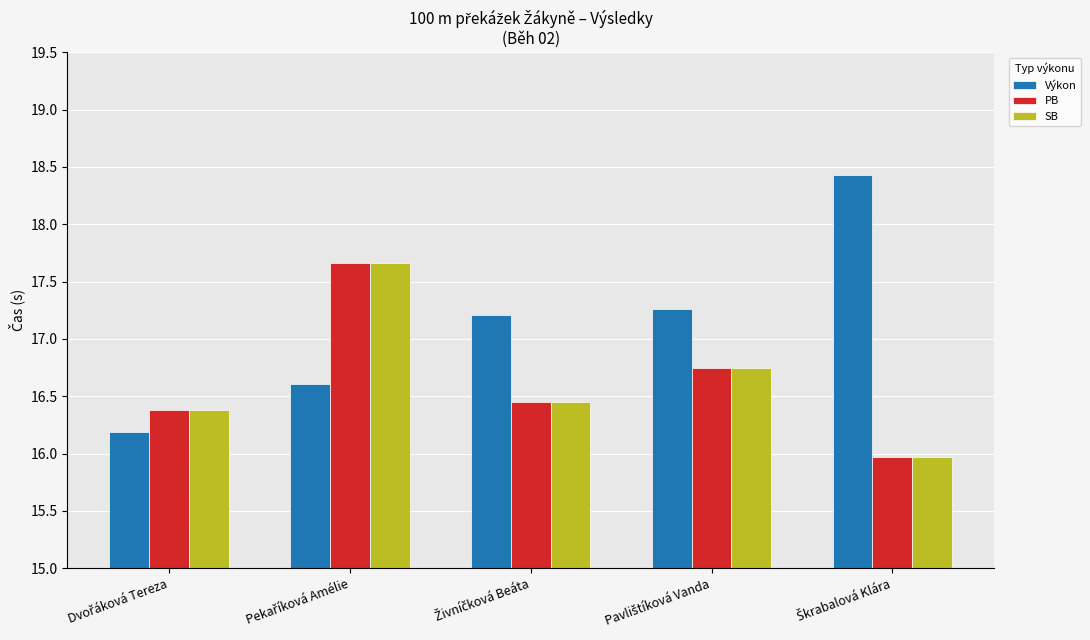

Which series has the largest total across all categories?

Výkon